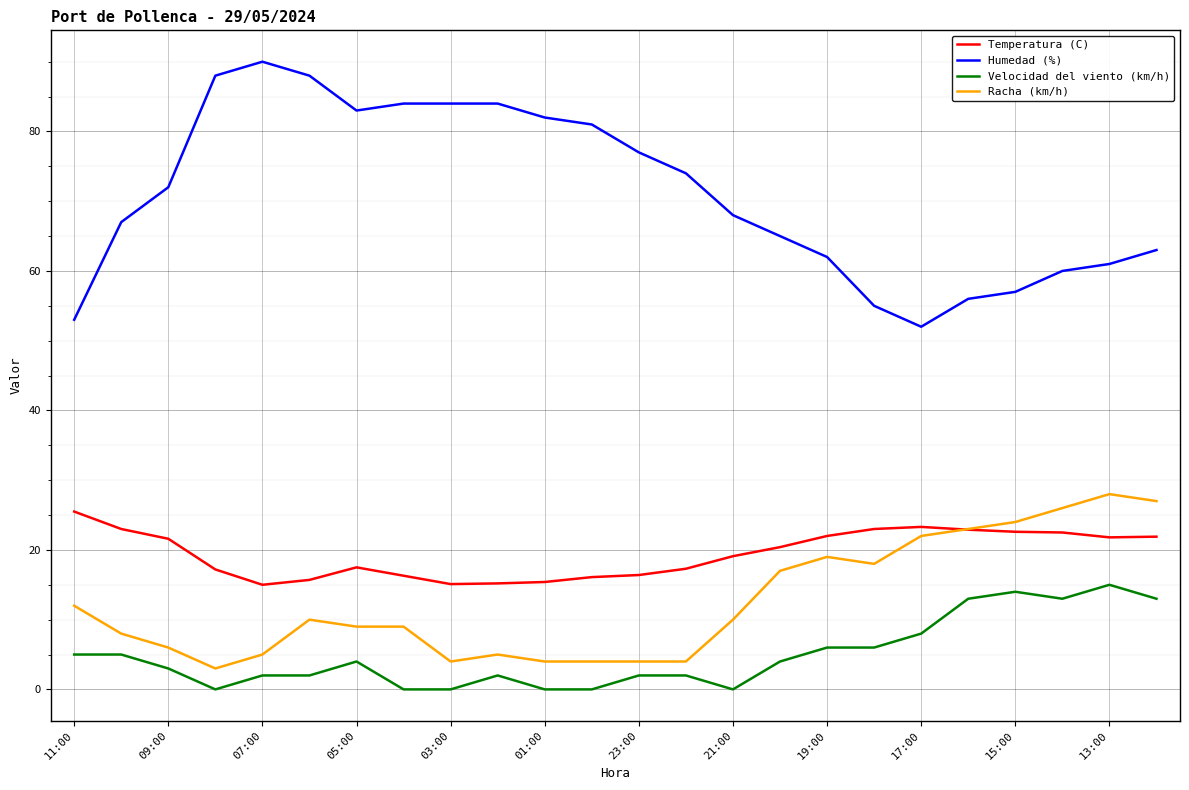

What is the lowest value of the Humedad (%) series?

52.0